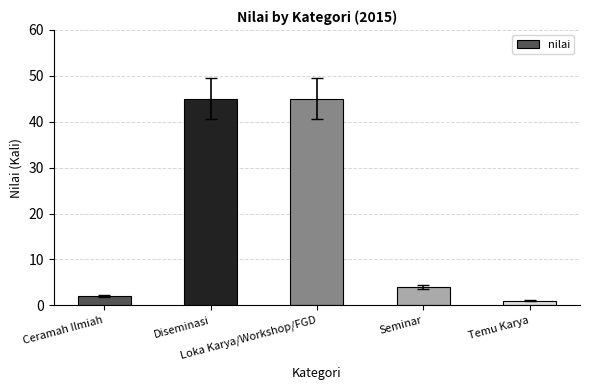

Reading left to right, list all the values displayed in this chart.

2	45	45	4	1